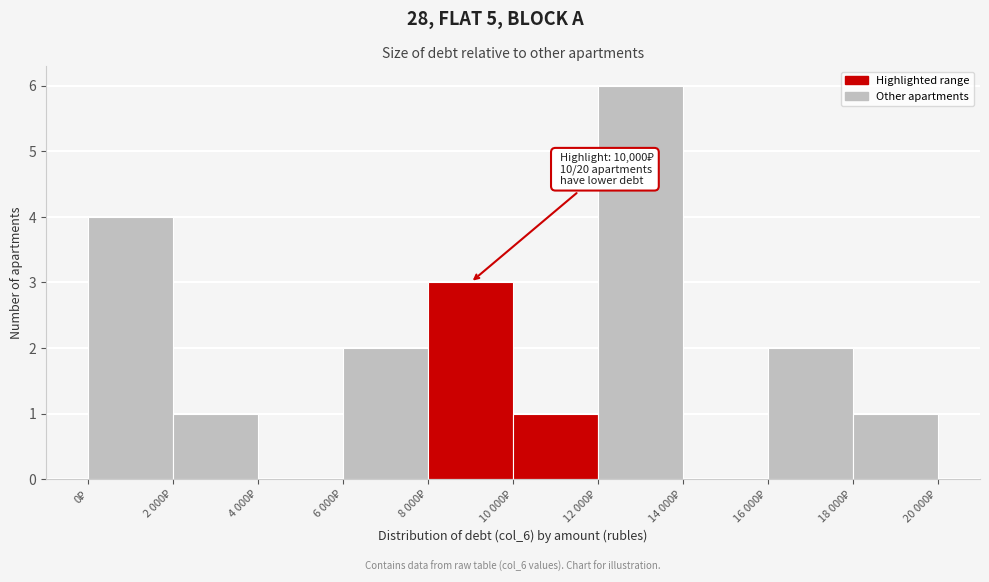

What is the sum of all values?

20